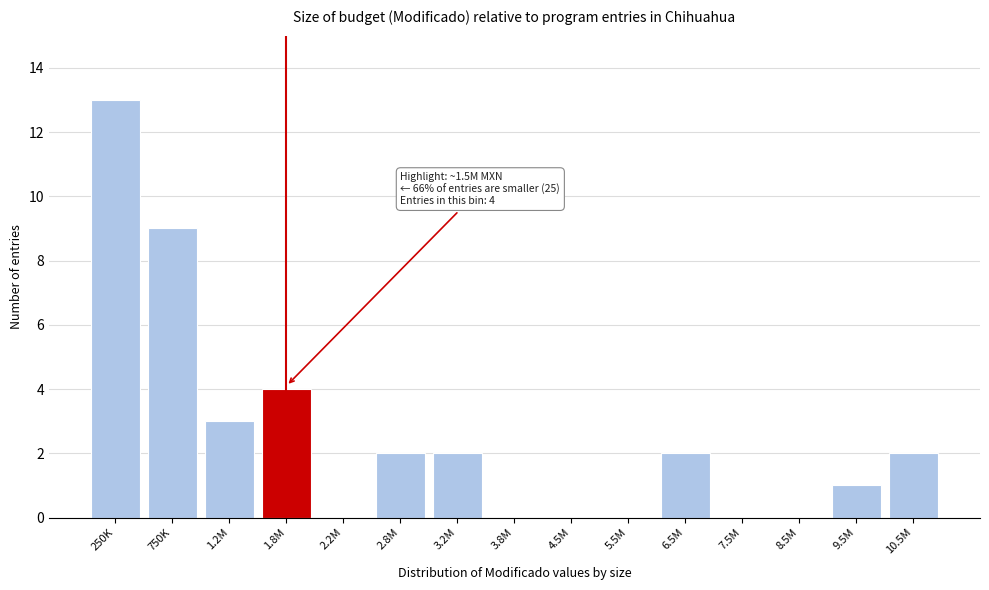

Reading left to right, list all the values displayed in this chart.

250K=13	750K=9	1.2M=3	1.8M=4	2.2M=0	2.8M=2	3.2M=2	3.8M=0	4.5M=0	5.5M=0	6.5M=2	7.5M=0	8.5M=0	9.5M=1	10.5M=2